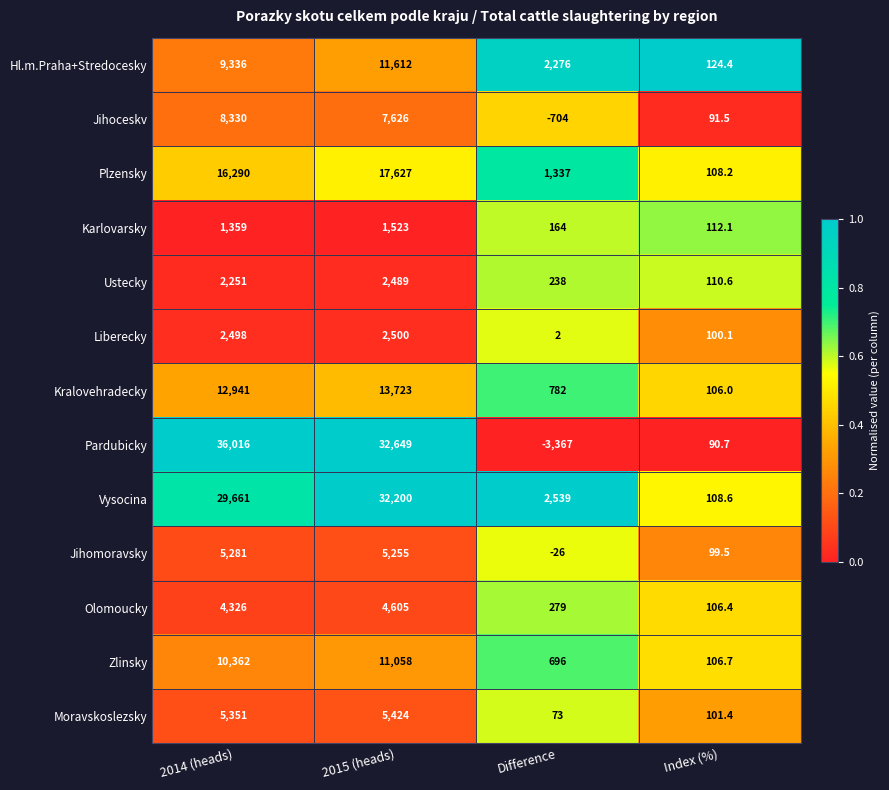

The Plzensky series shows 108.2 at Index (%). True or false?

True